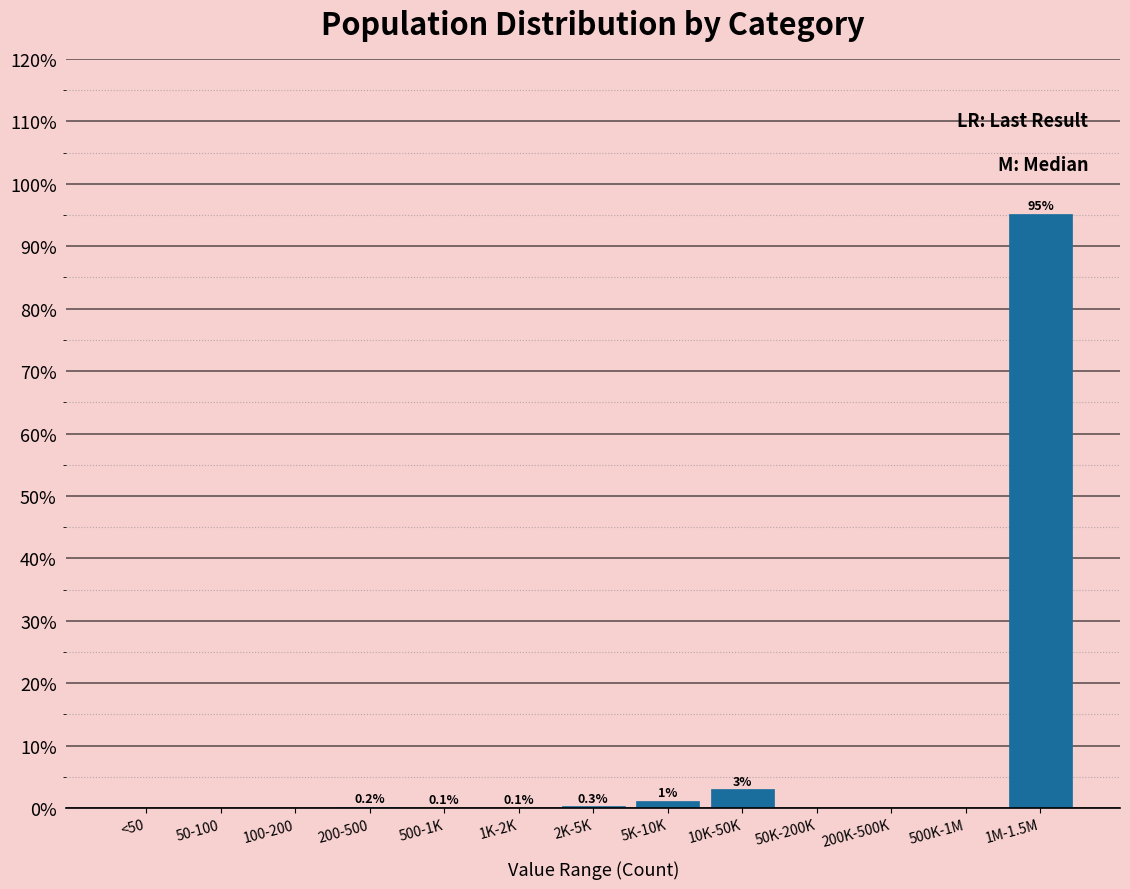

Between 5K-10K and 1M-1.5M, which is larger?

1M-1.5M